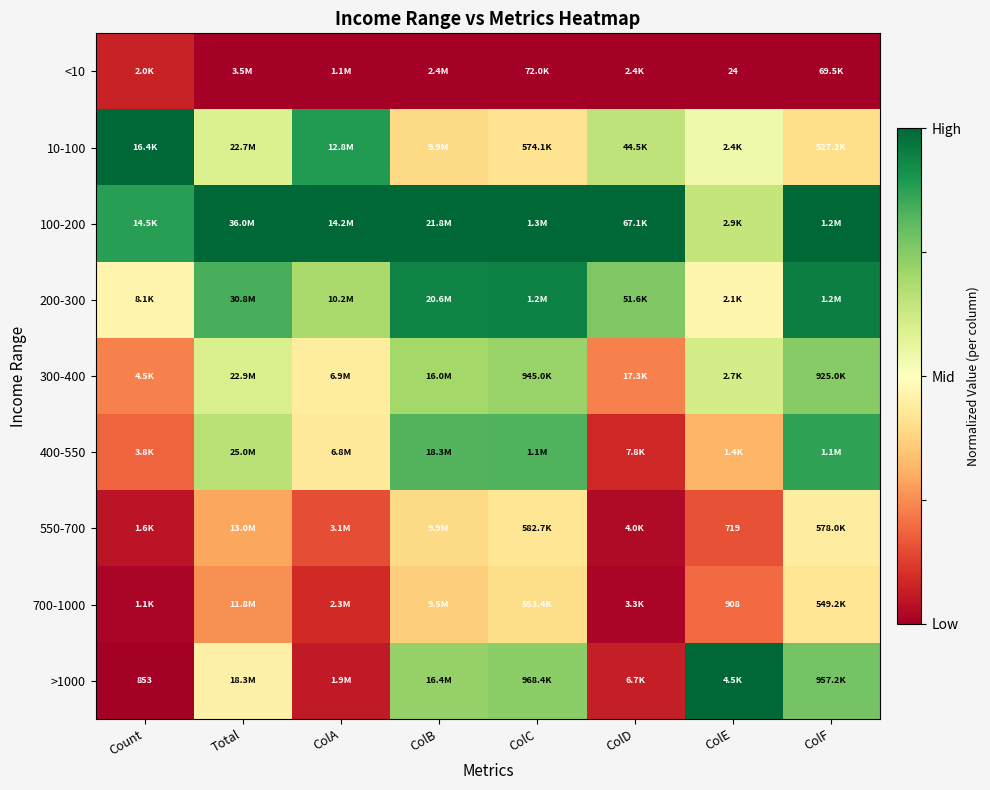

How many distinct data groups are displayed?

9